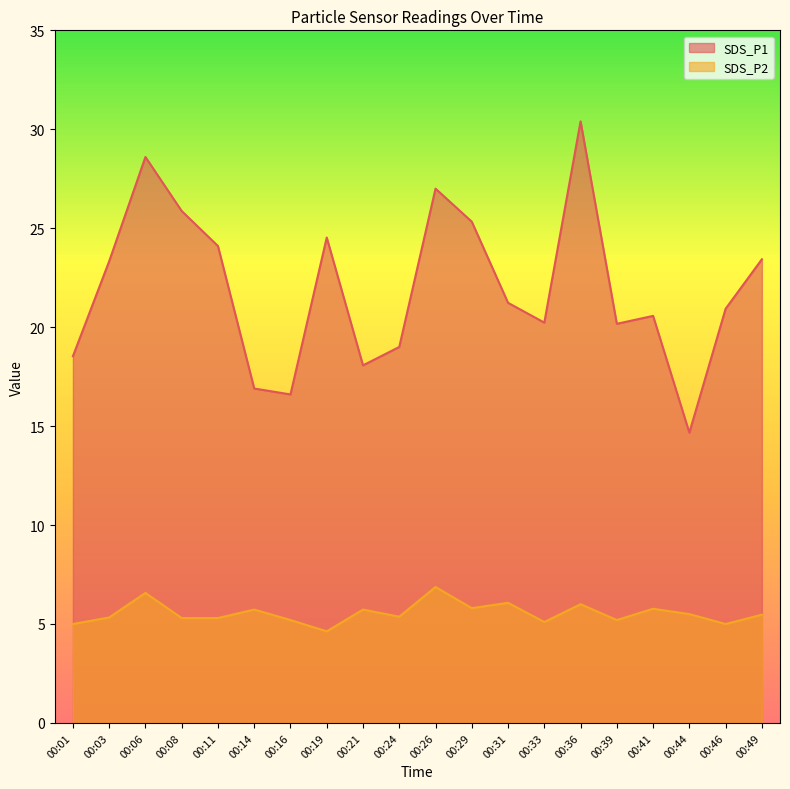

Reading left to right, transcribe all the data shown in this chart.

SDS_P1: 18.5	23.3	28.6	25.9	24.1	16.9	16.6	24.5	18.1	19.0	27.0	25.3	21.2	20.2	30.4	20.2	20.6	14.7	20.9	23.4
SDS_P2: 5.0	5.3	6.6	5.3	5.3	5.7	5.2	4.6	5.7	5.4	6.9	5.8	6.1	5.1	6.0	5.2	5.8	5.5	5.0	5.5